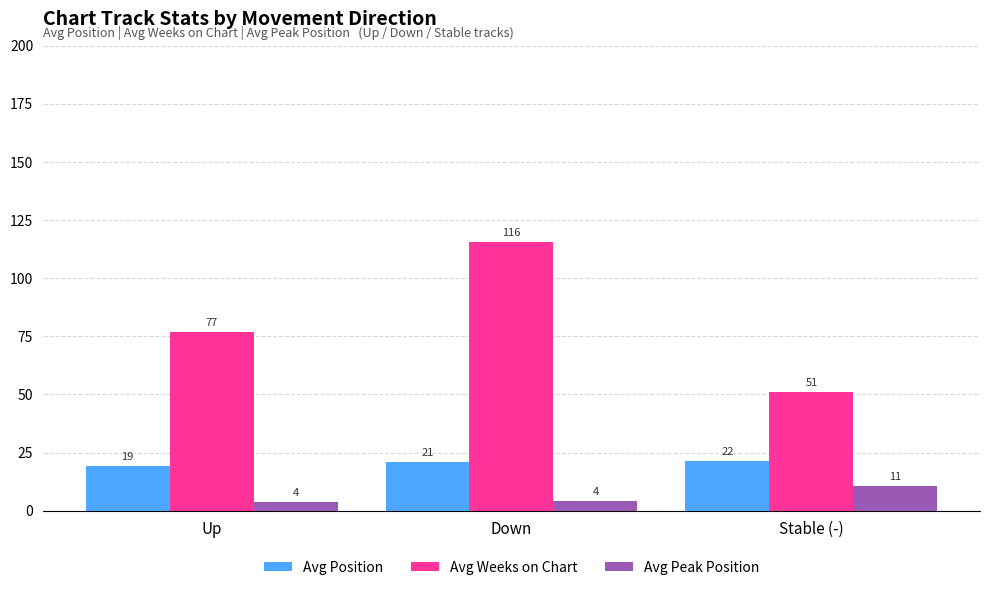

The value of Avg Peak Position at Up is 3.6. True or false?

True